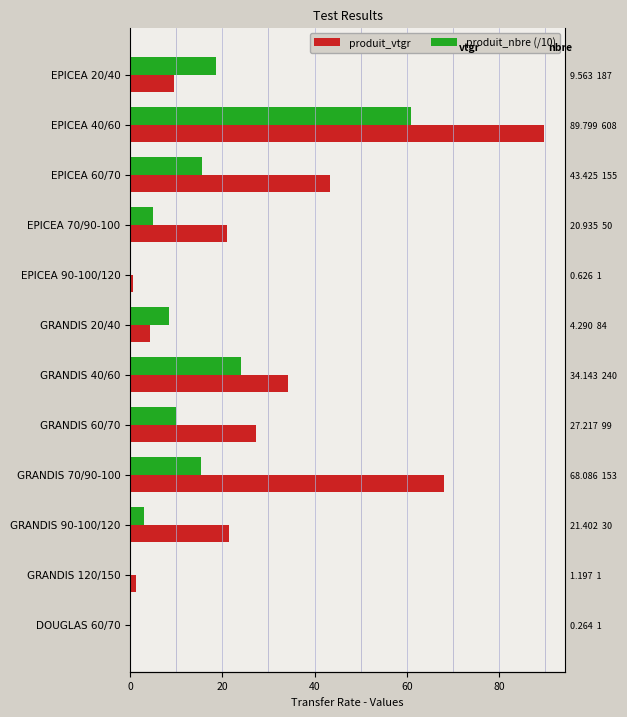

Reading left to right, what are all the values shown in this chart?

produit_vtgr: 9.6	89.8	43.4	20.9	0.6	4.3	34.1	27.2	68.1	21.4	1.2	0.3
produit_nbre (/10): 18.7	60.8	15.5	5.0	0.1	8.4	24.0	9.9	15.3	3.0	0.1	0.1